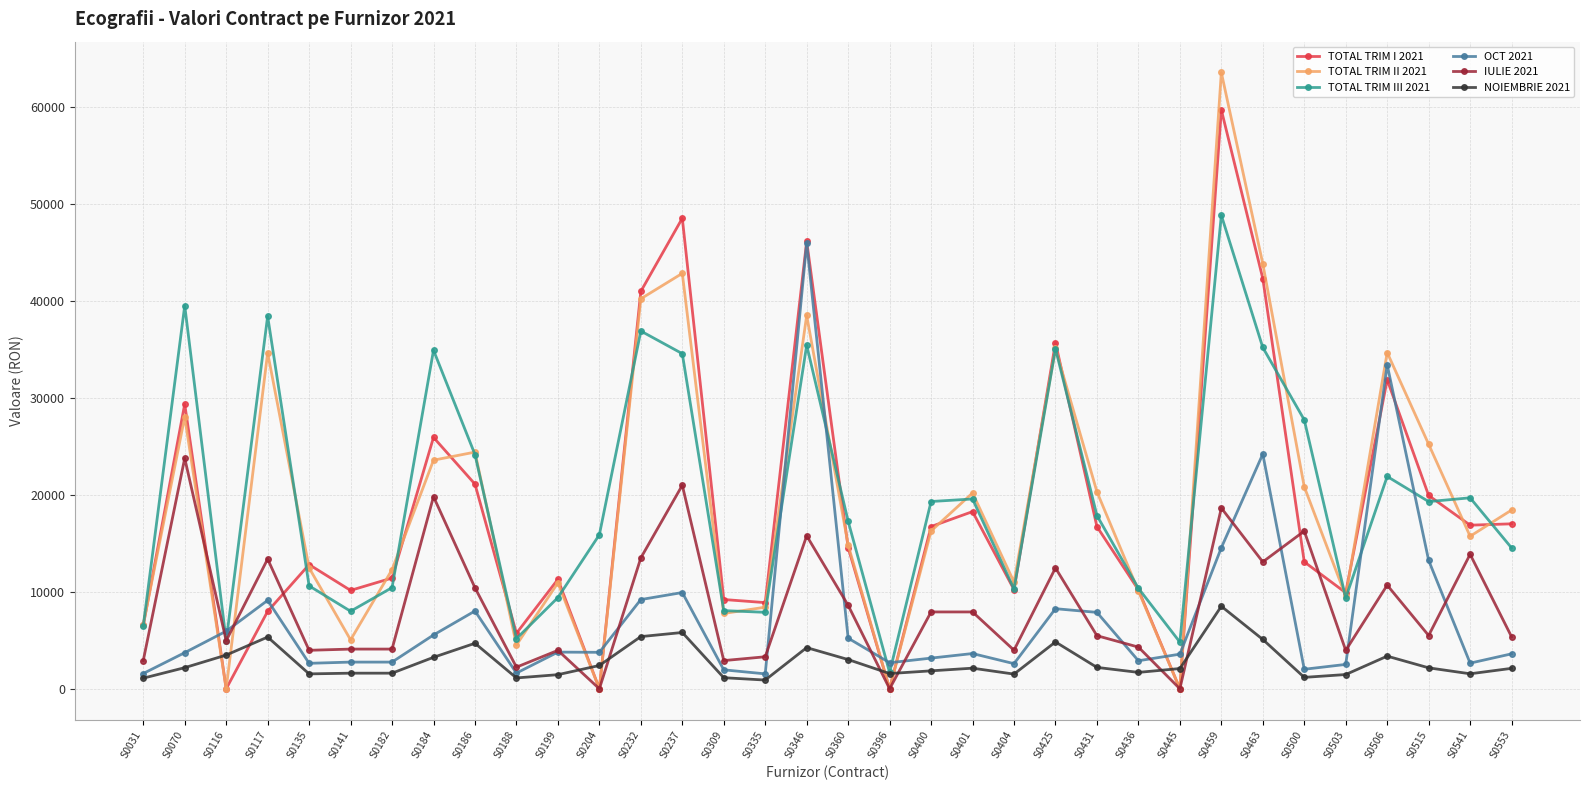

The NOIEMBRIE 2021 series shows 1177.2 at S0500. True or false?

True